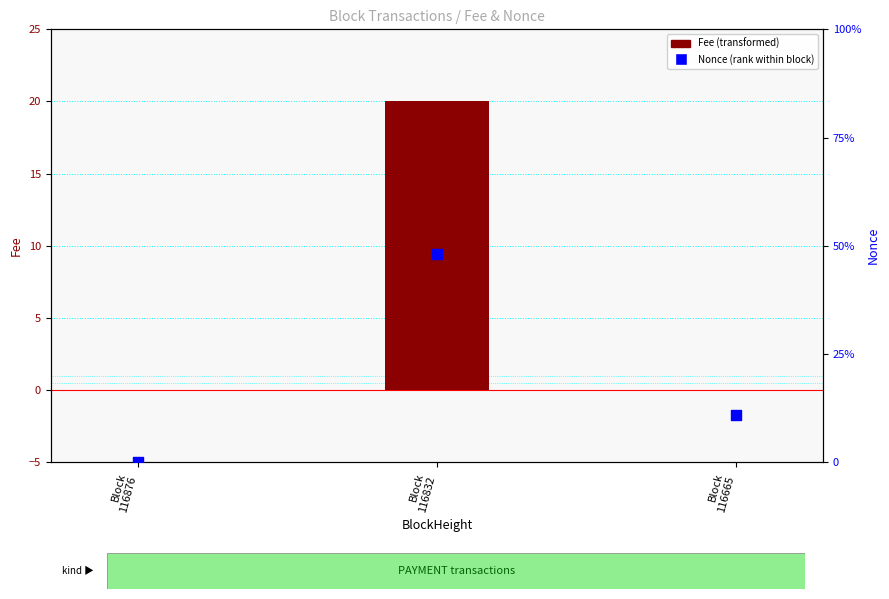

Which series has the largest total across all categories?

Nonce